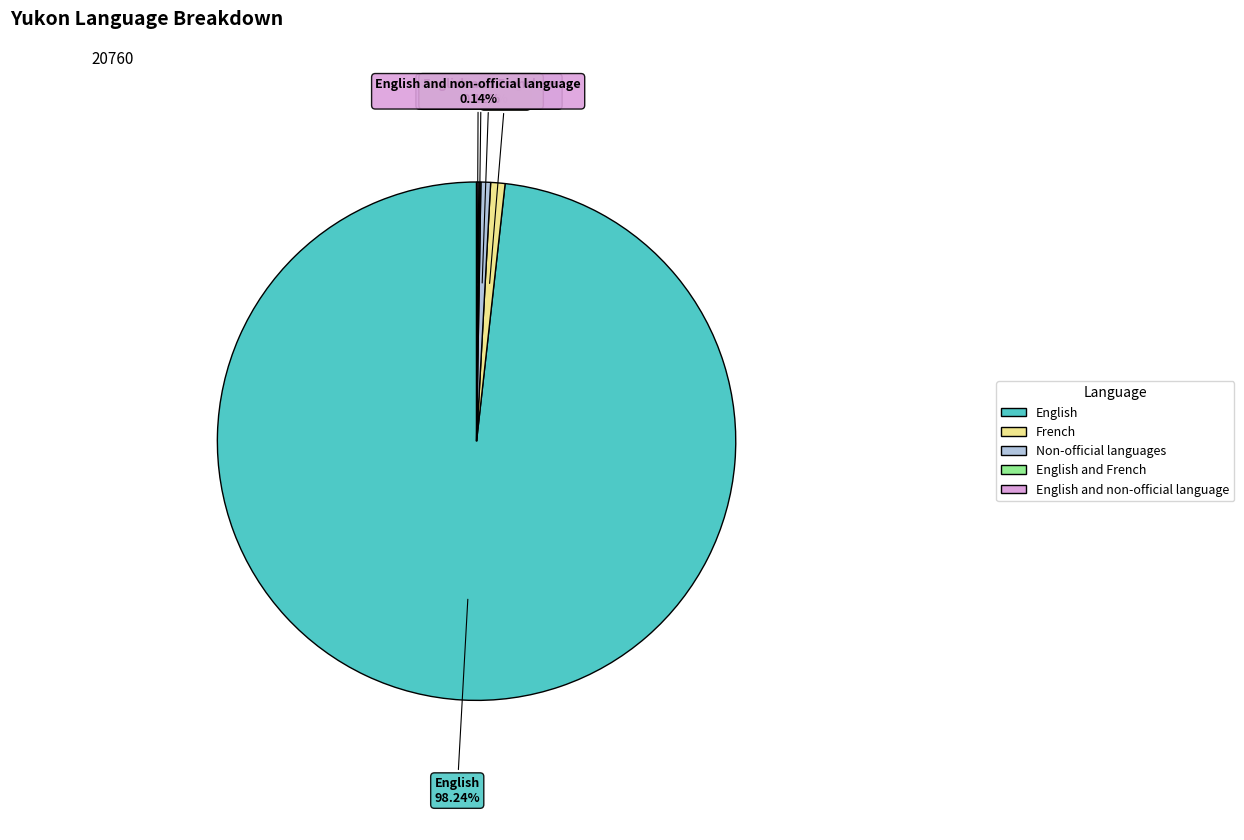

Is there a majority slice in this chart?

Yes